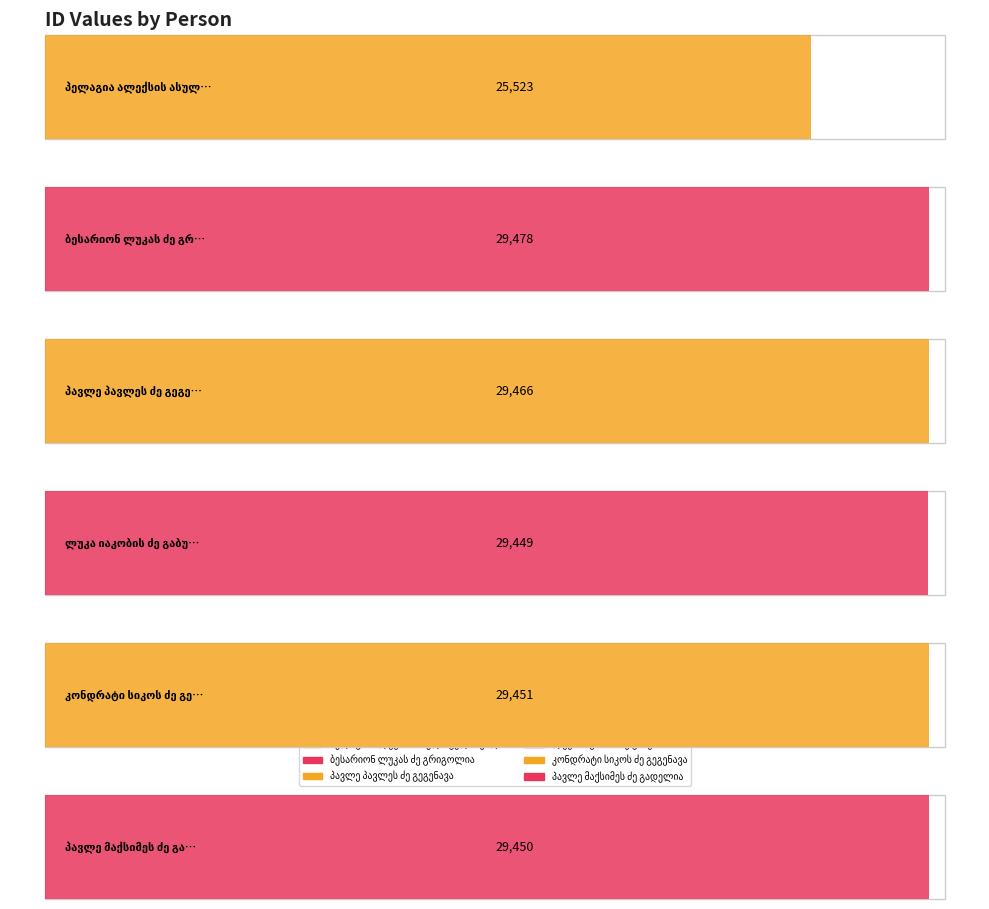

What is the maximum value shown in the chart?

29478